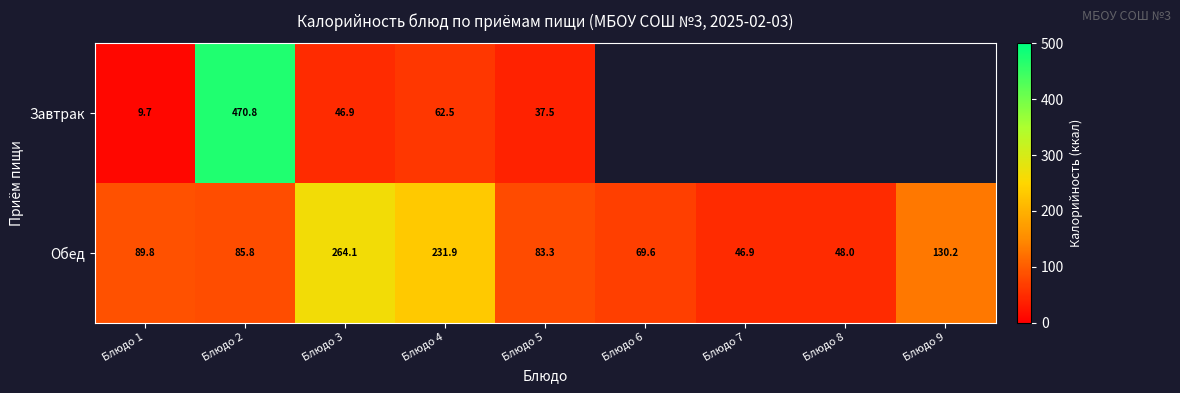

How many values in the Обед series are below 85?

4